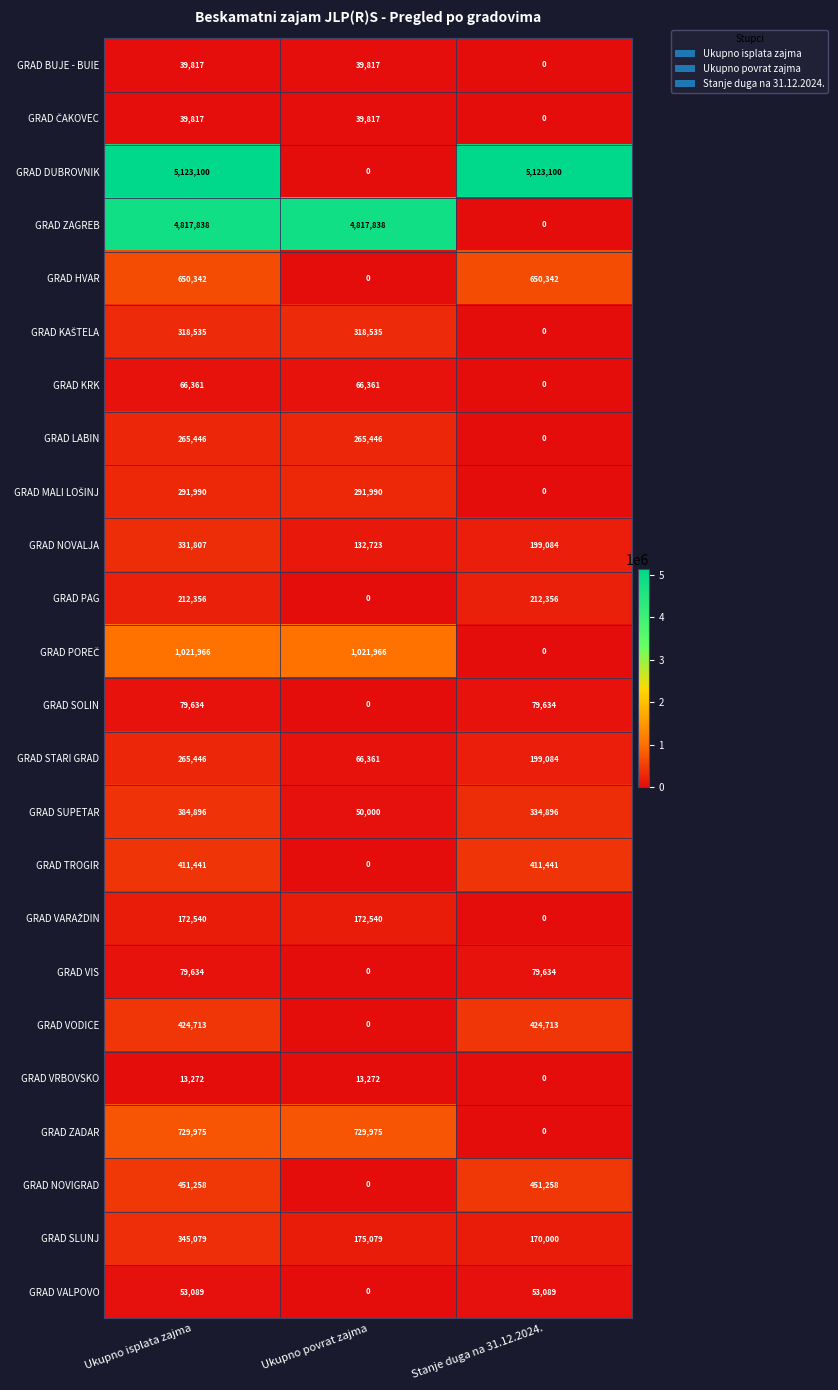

Which series changed the most between Ukupno isplata zajma and Stanje duga na 31.12.2024.?

GRAD ZAGREB